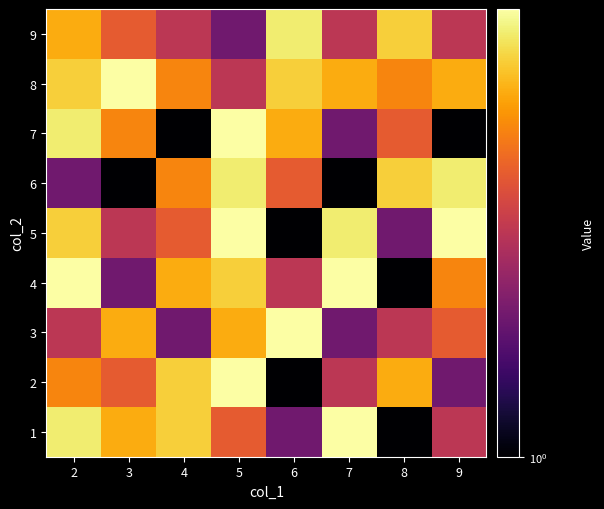

At 3, list the series in order from smallest to largest.

6, 4, 5, 2, 9, 7, 1, 3, 8